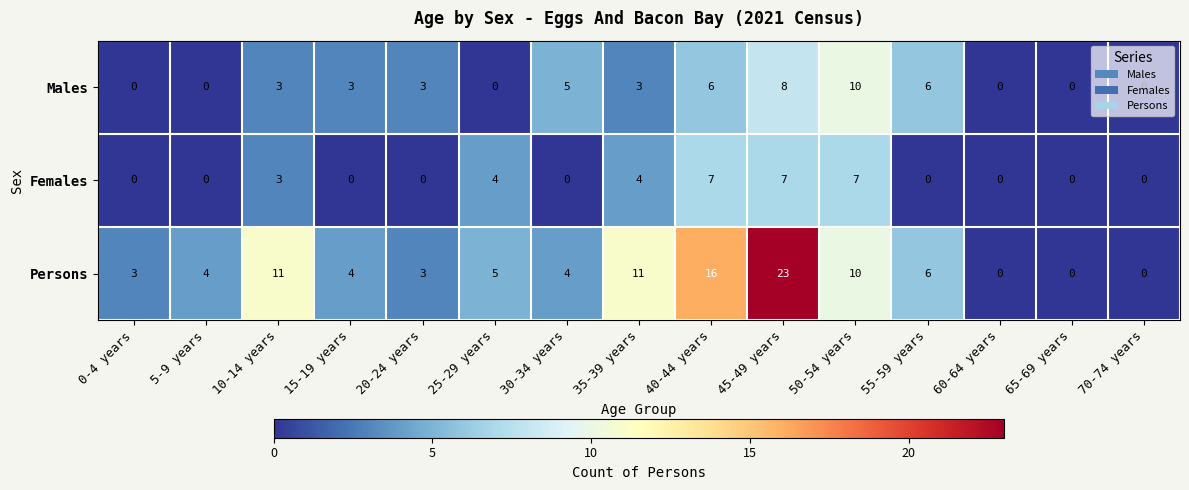

List the series in order of their peak value, lowest first.

Females, Males, Persons